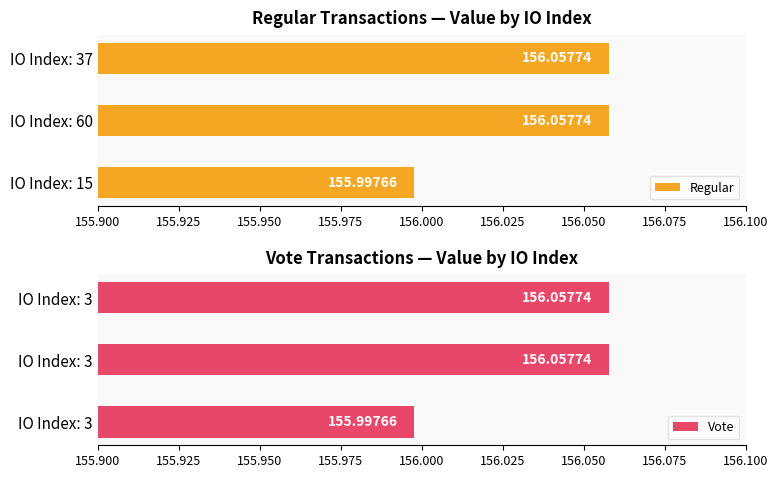

Which series changed the most between 155.900 and 155.950?

Regular